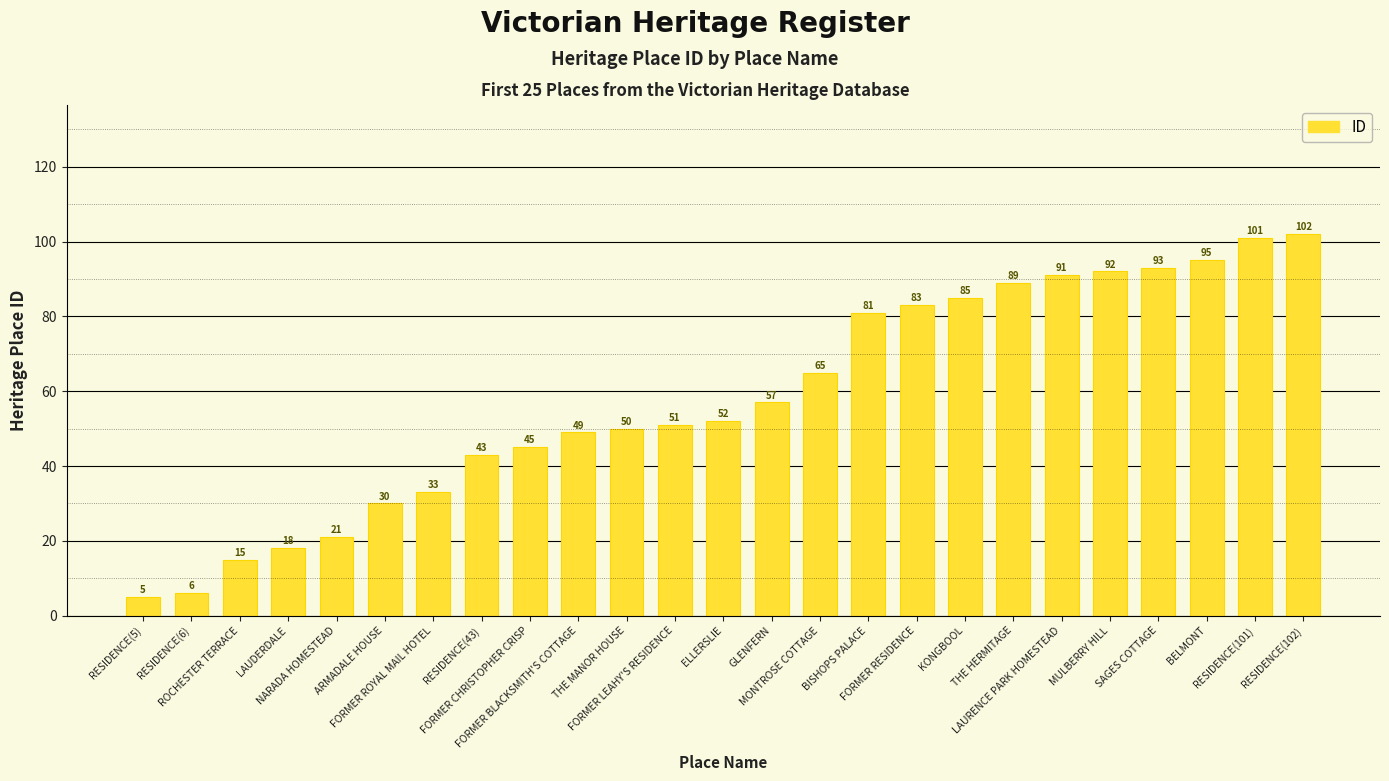

Approximately how many times larger is the value at RESIDENCE(102) compared to MONTROSE COTTAGE?

1.6